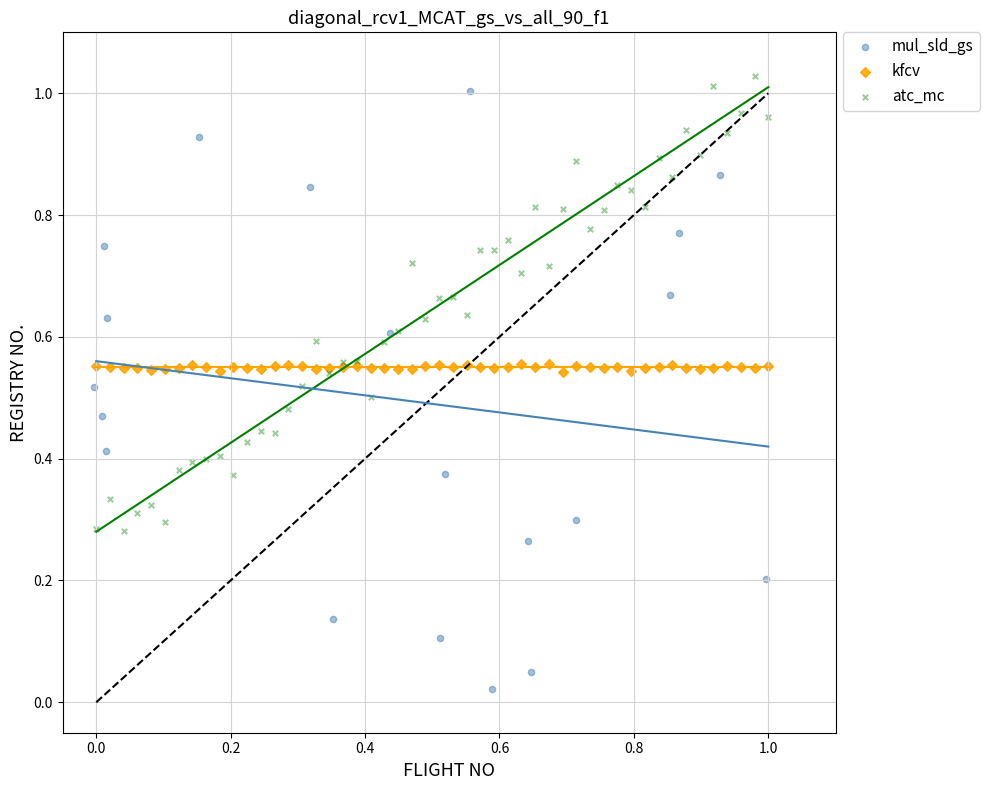

What are all the series names shown in the legend?

mul_sld_gs, kfcv, atc_mc